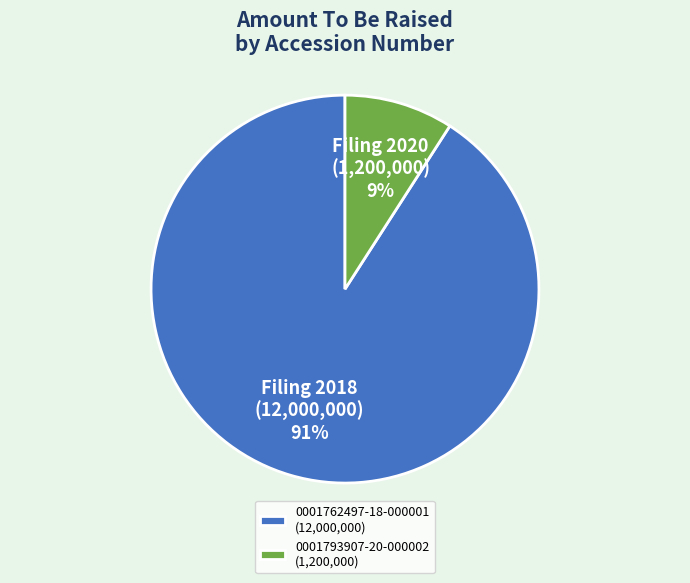

To the nearest percent, what is the combined percentage of 0001793907-20-000002 and 0001762497-18-000001?

100%